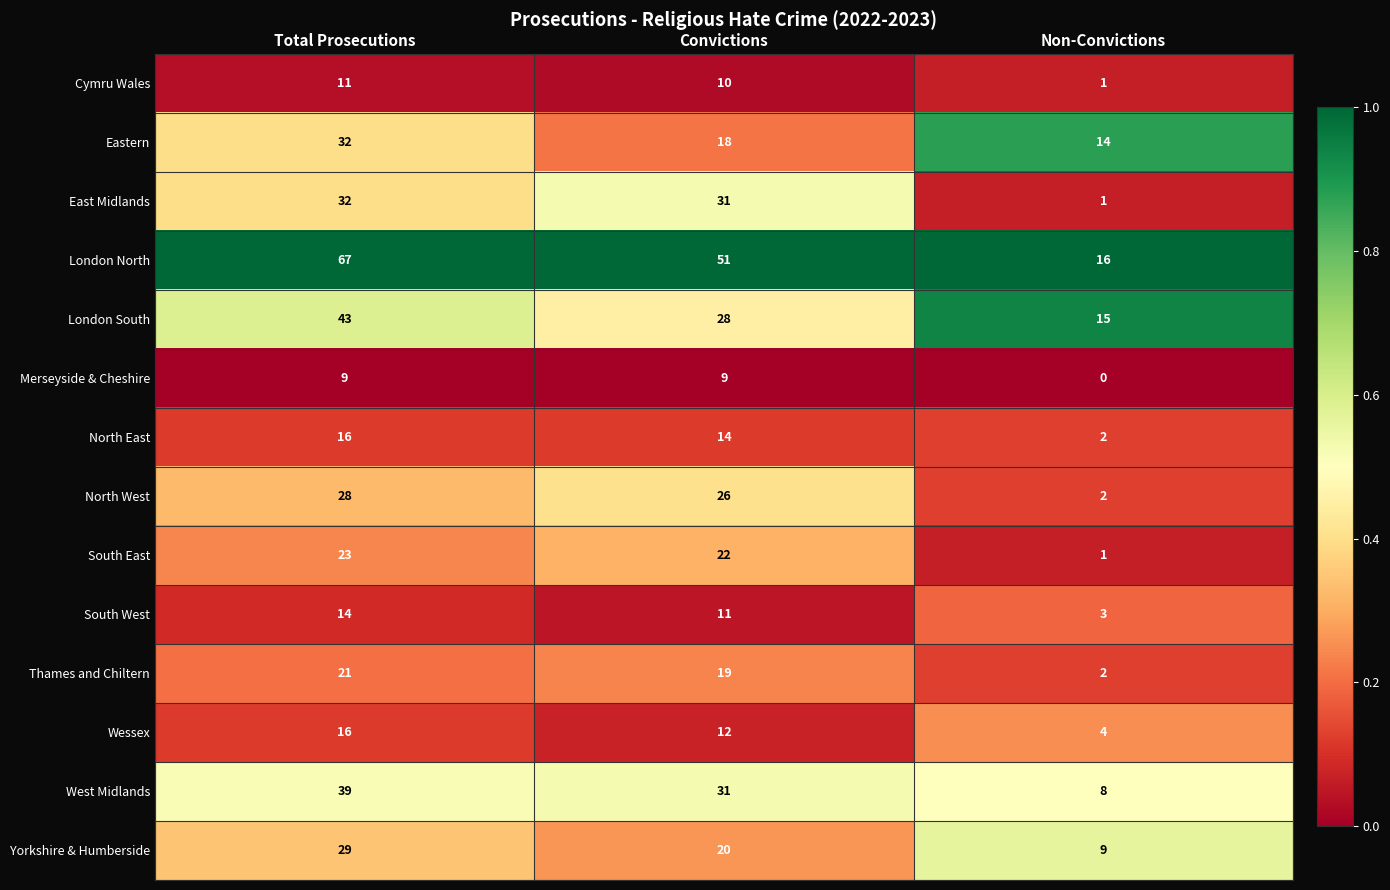

What is the maximum value for Cymru Wales?

11